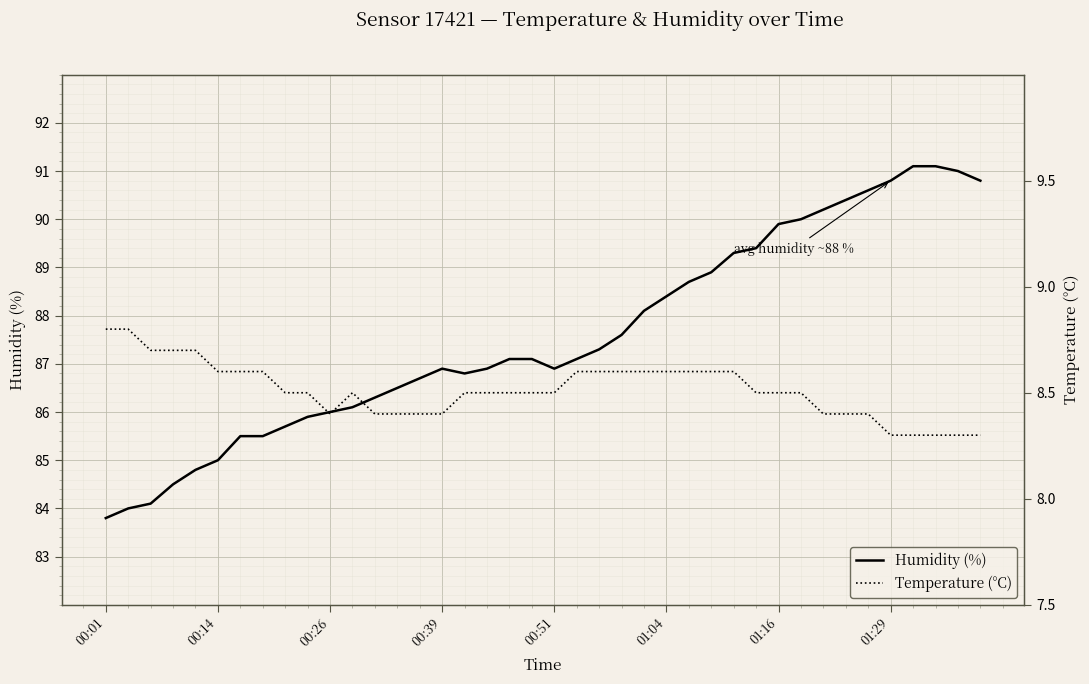

The temperature series shows 4.9 at 01:29. True or false?

False